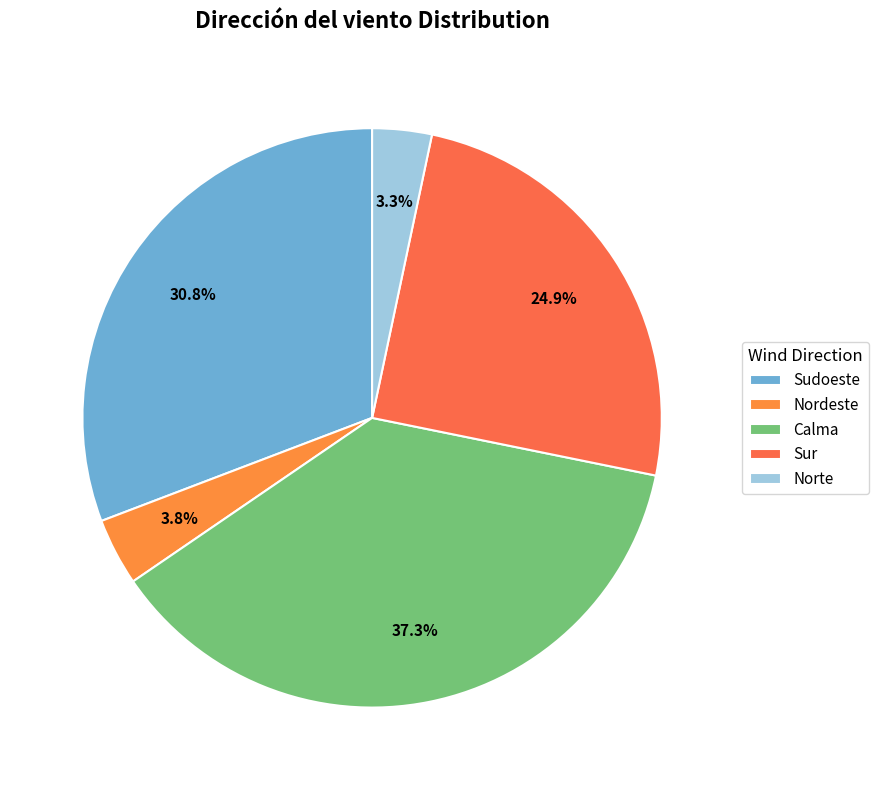

Count the number of slices in the pie.

5